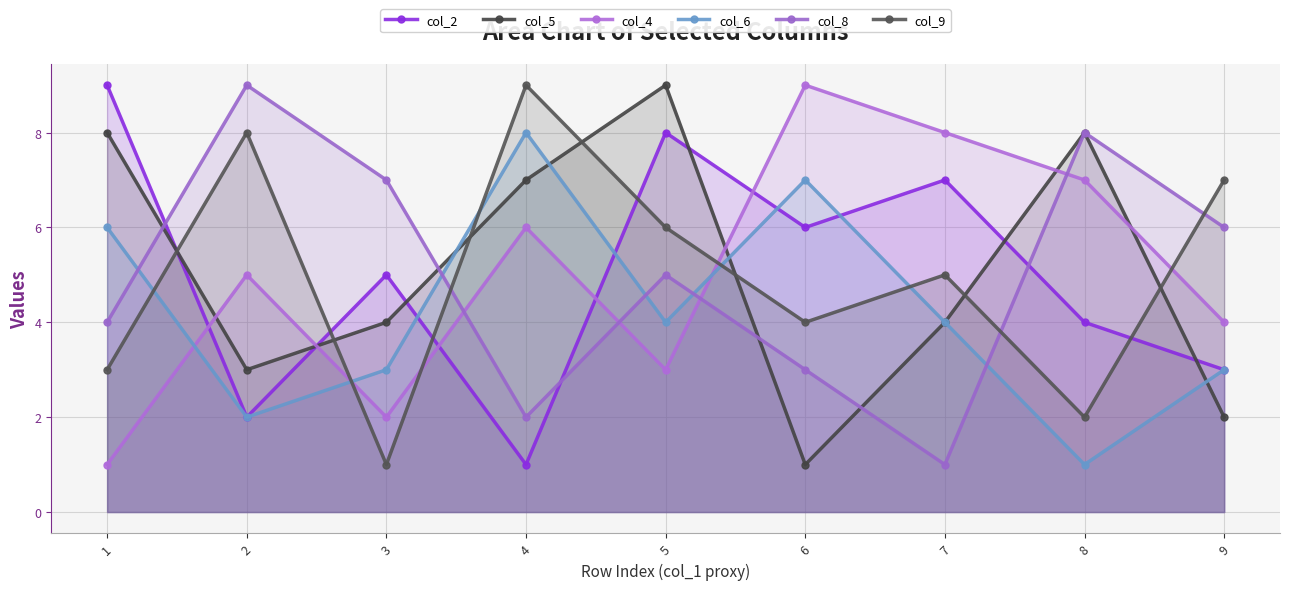

At which label does col_9 reach its peak?

4